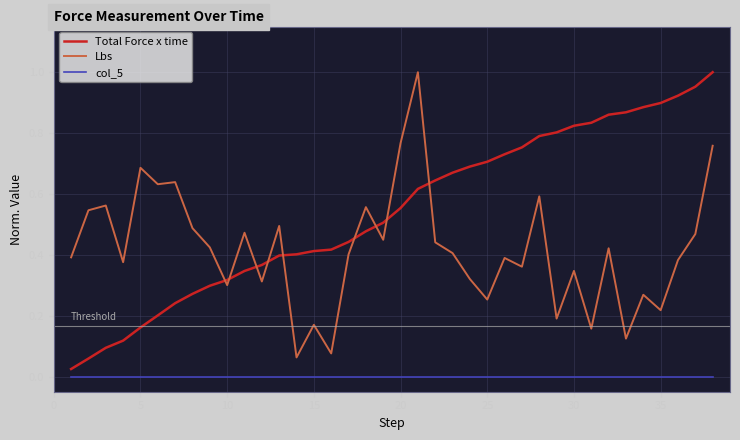

True or false: Lbs and col_5 cross at least once.

False